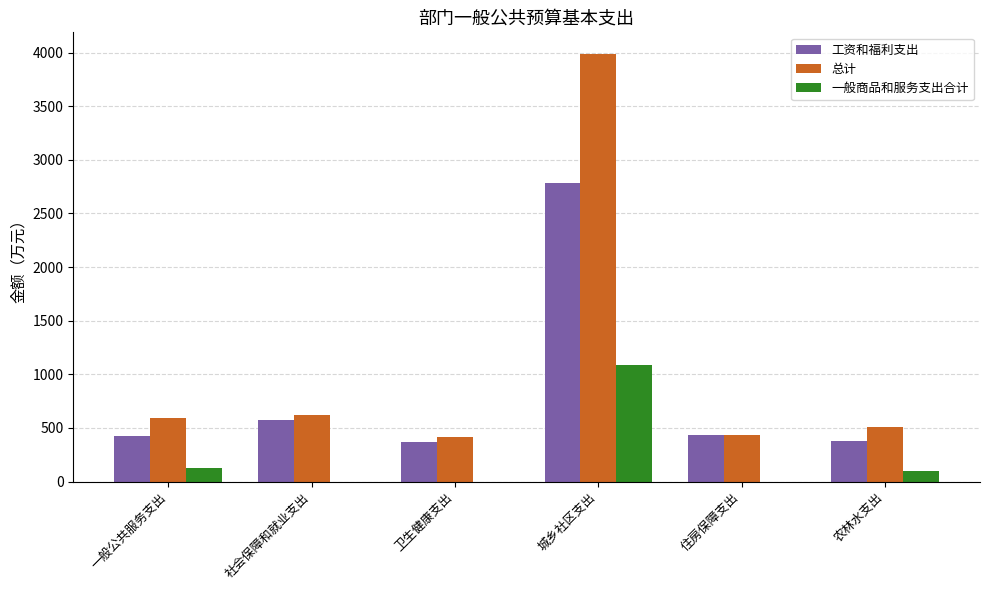

What is the difference between the 工资和福利支出 values at 城乡社区支出 and 农林水支出?

2404.8